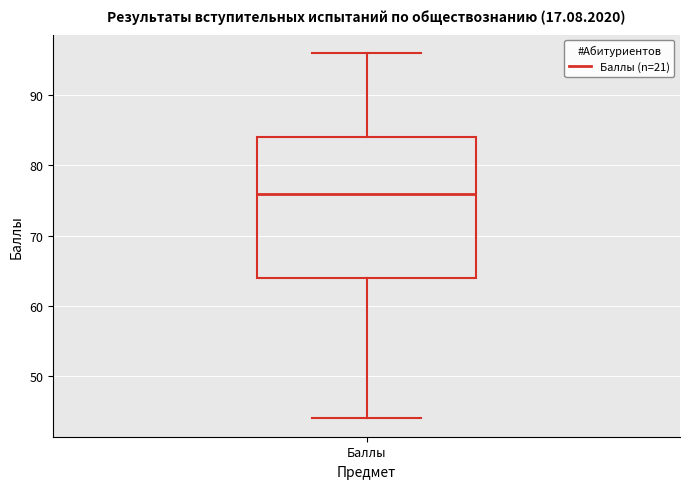

Read this box plot against the y-axis: the position of the median line, the range covered by the box, and the ends of both whiskers. The values are not printed on the chart, so give them approximately, as read against the axis.

median 76, box 64 to 84, whiskers 44 to 96